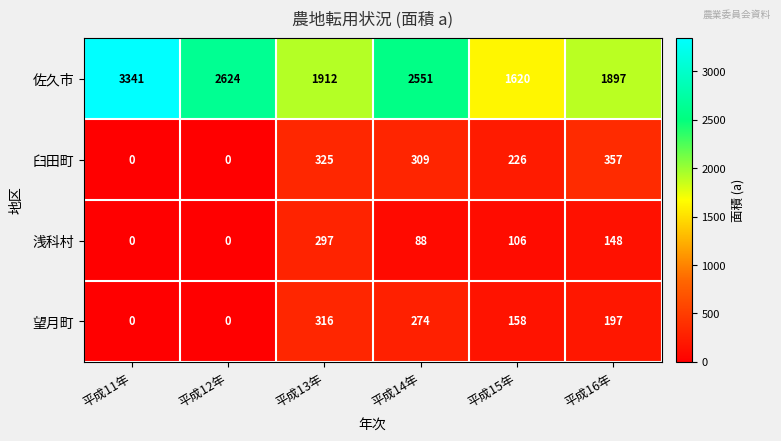

What is the maximum value shown in the chart?

3341